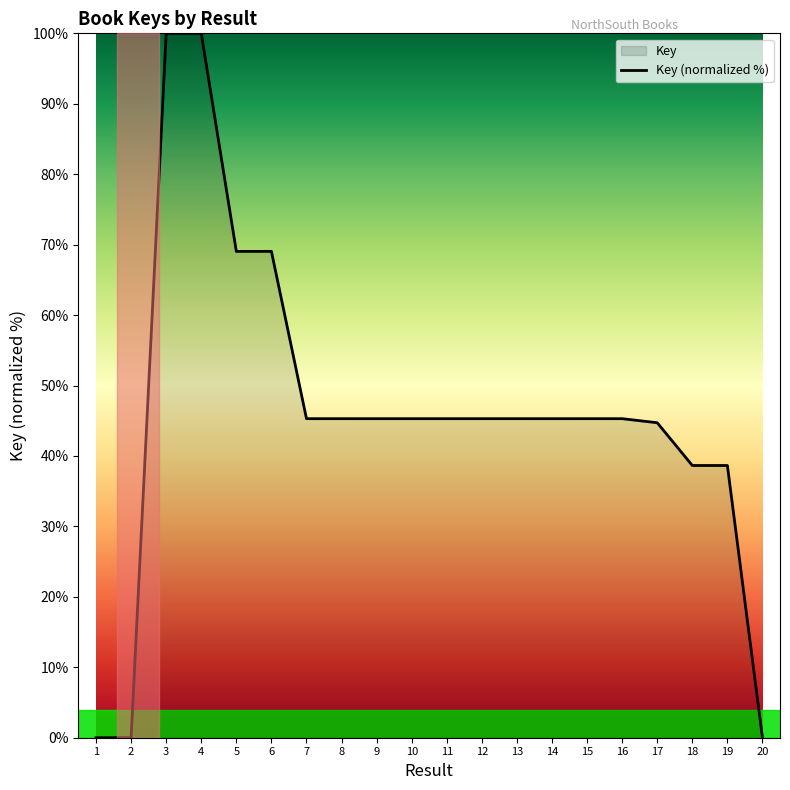

At which category does the data reach its first local peak?

4